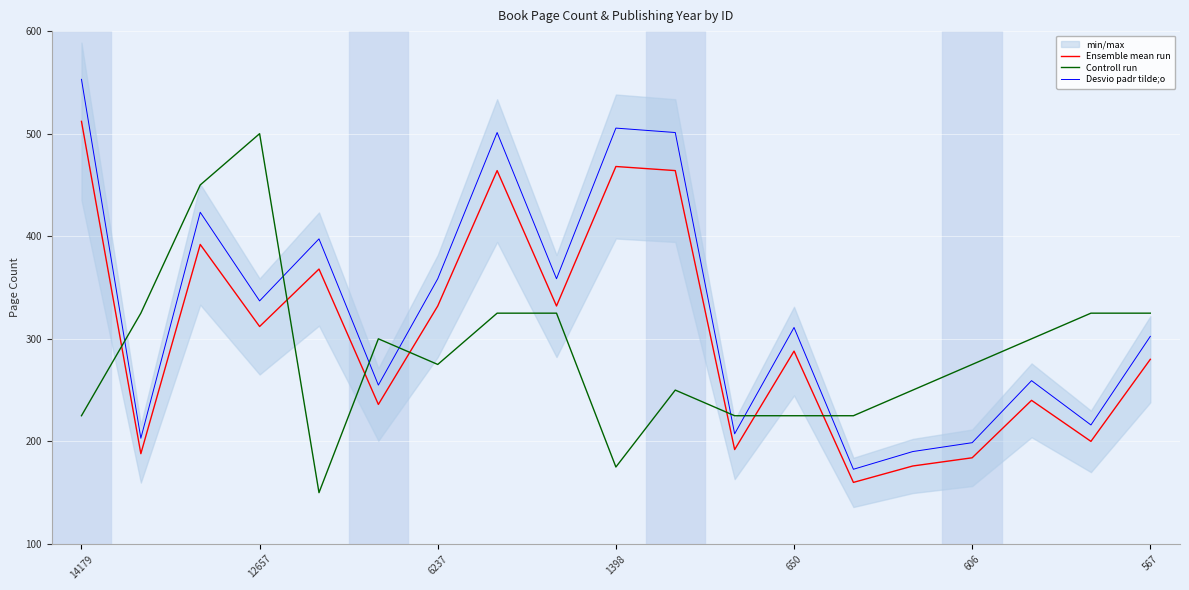

List the series in order of their peak value, highest first.

Desvio padr tilde;o, Ensemble mean run, Controll run